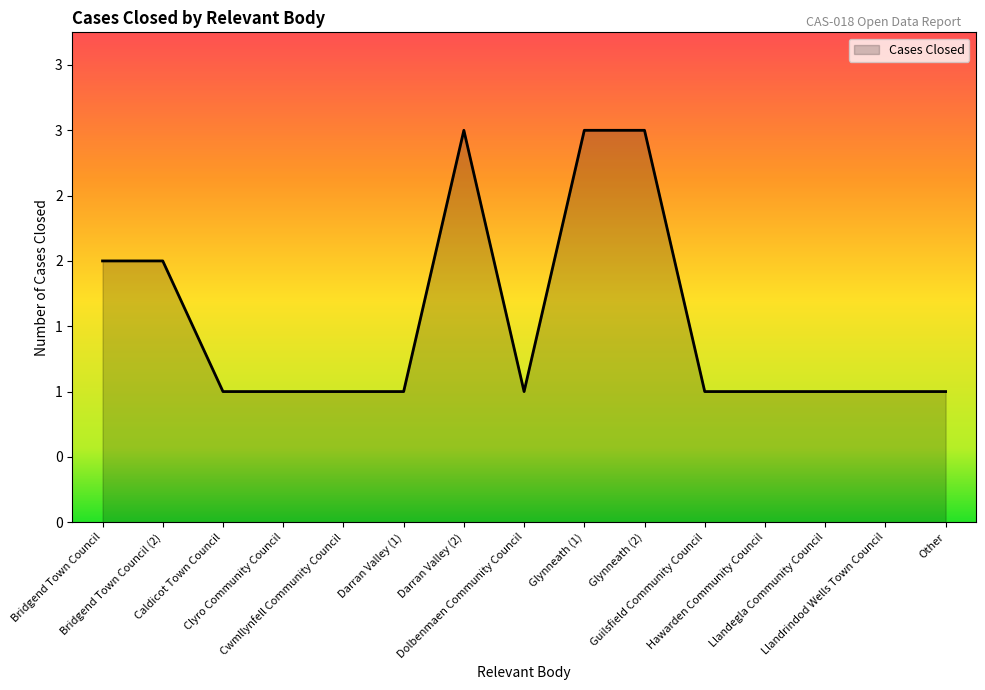

Does the chart display data point markers on the line(s)?

No